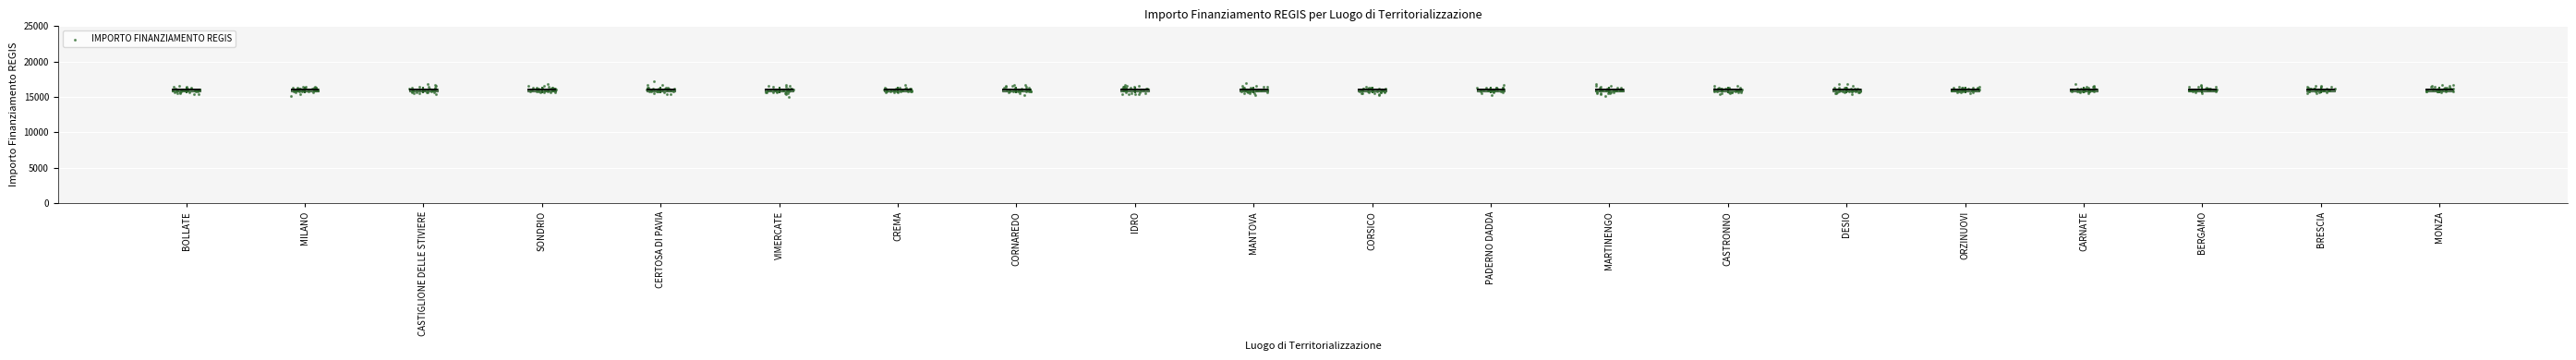

Approximately how many times larger is the value at CREMA compared to SONDRIO?

1.0